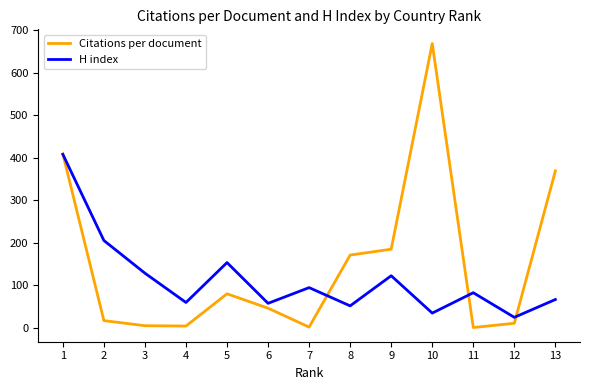

What is the spread (max minus min) of values at 5?

73.5